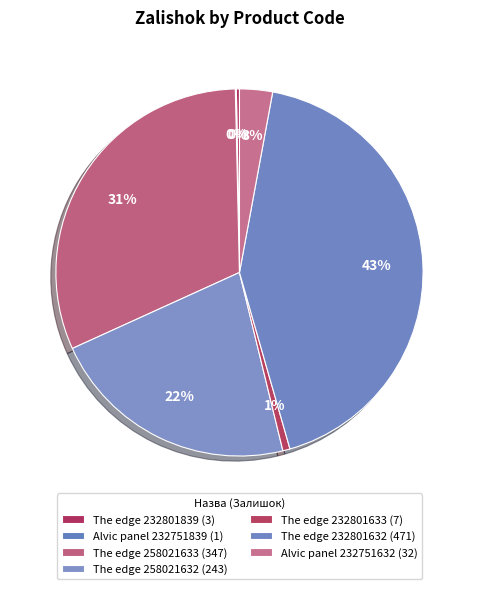

What is the largest slice in the pie chart?

The edge 232801632